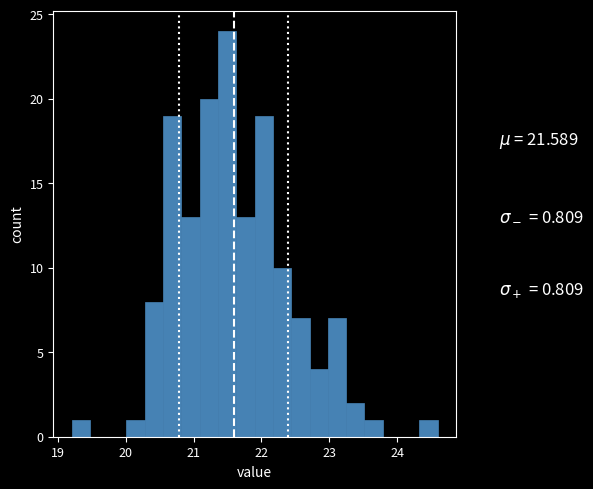

Read against the x-axis, roughly where is the centre of the tallest bar?

21.5